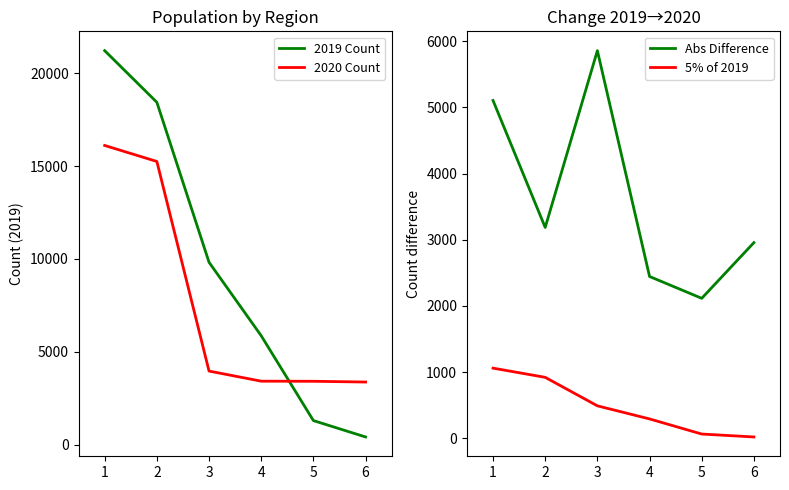

What is the difference between the highest and lowest values at 5?

3347.2